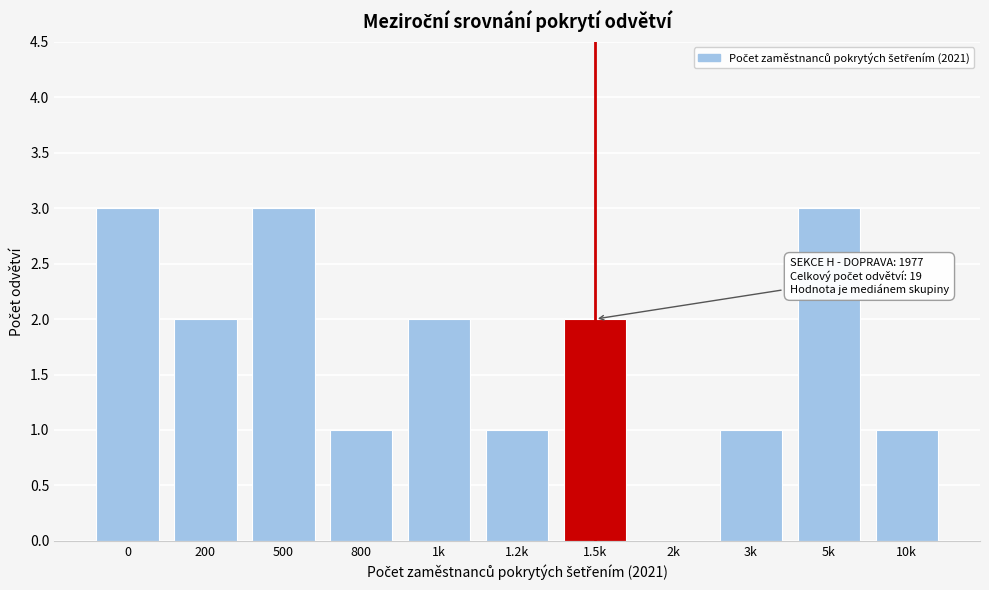

Reading right to left, extract all data points from this chart.

10k=1	5k=3	3k=1	2k=0	1.5k=2	1.2k=1	1k=2	800=1	500=3	200=2	0=3